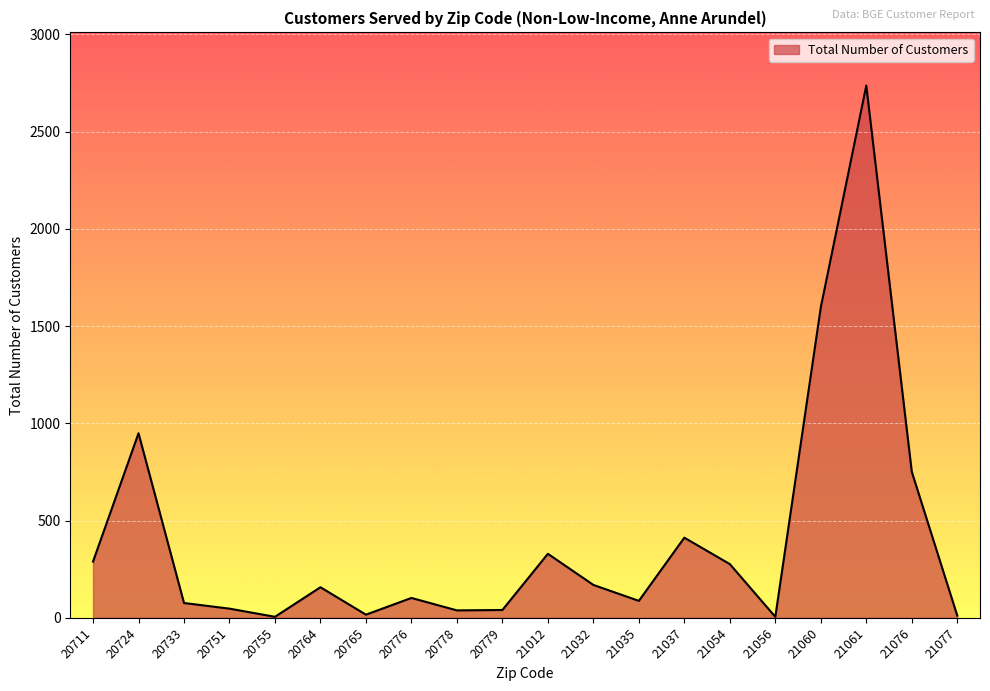

Where is the data nearest to the value 1371?

21060